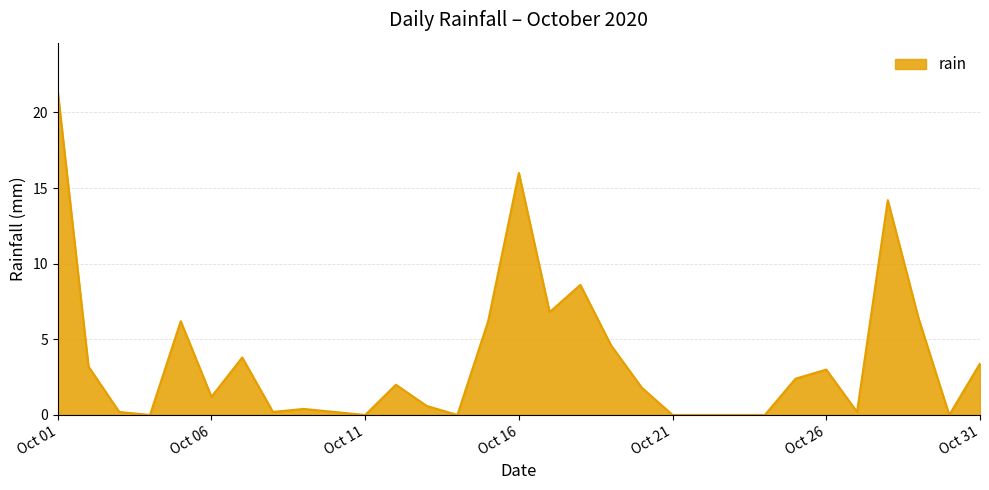

Does the chart have visible grid lines?

Yes